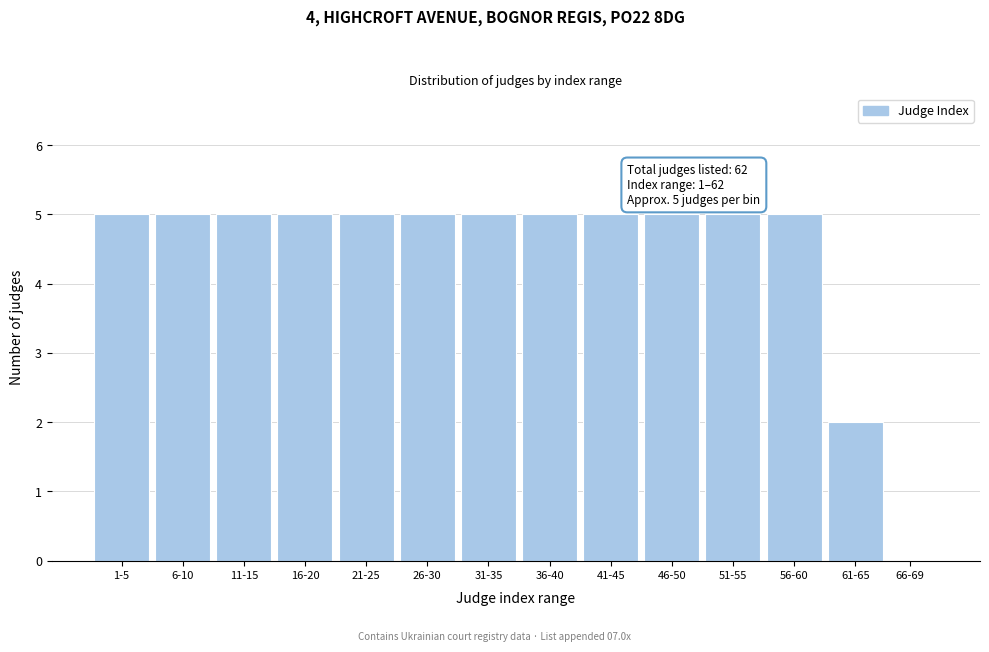

Reading left to right, what are all the values shown in this chart?

1-5=5	6-10=5	11-15=5	16-20=5	21-25=5	26-30=5	31-35=5	36-40=5	41-45=5	46-50=5	51-55=5	56-60=5	61-65=2	66-69=0